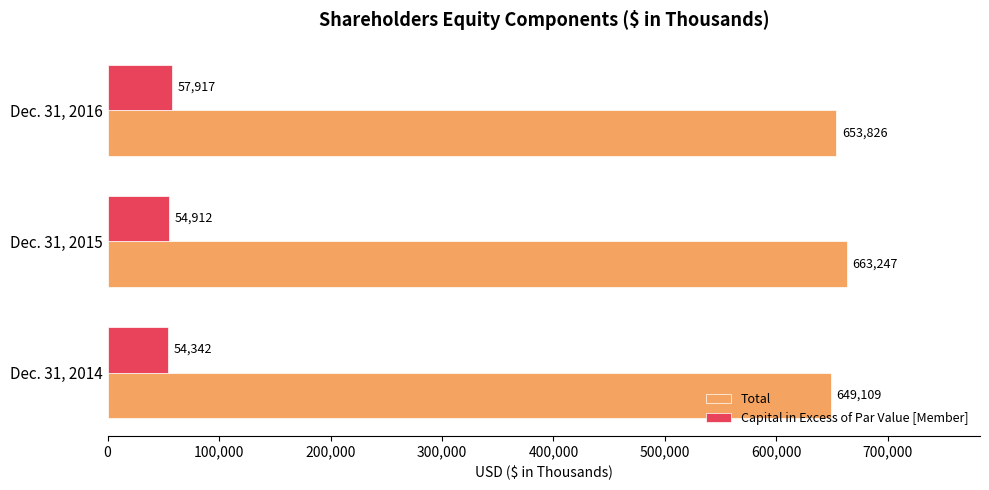

List the labels in order of Total value, smallest first.

Dec. 31, 2014, Dec. 31, 2016, Dec. 31, 2015